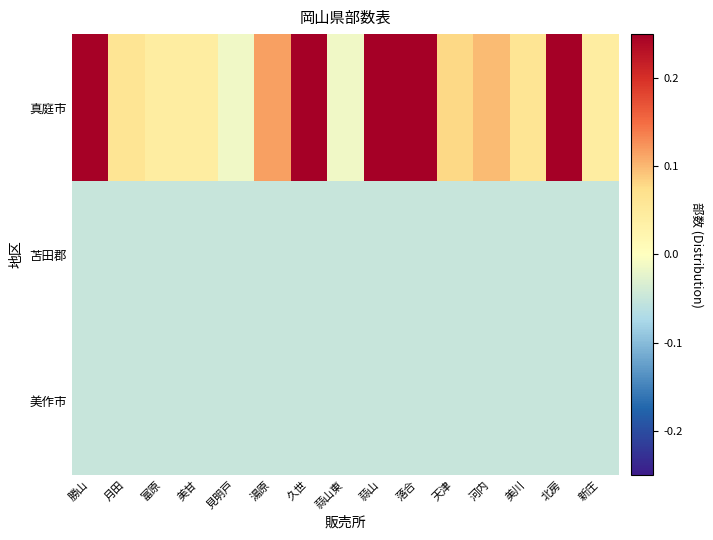

Count the number of categories in the chart.

15